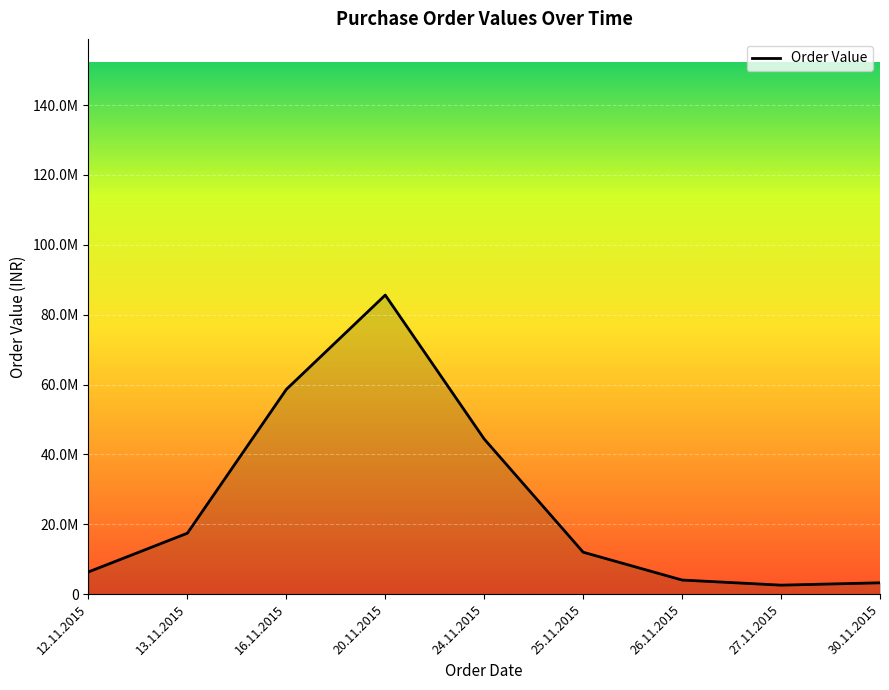

What is the approximate value at 20.11.2015?

85619310.6